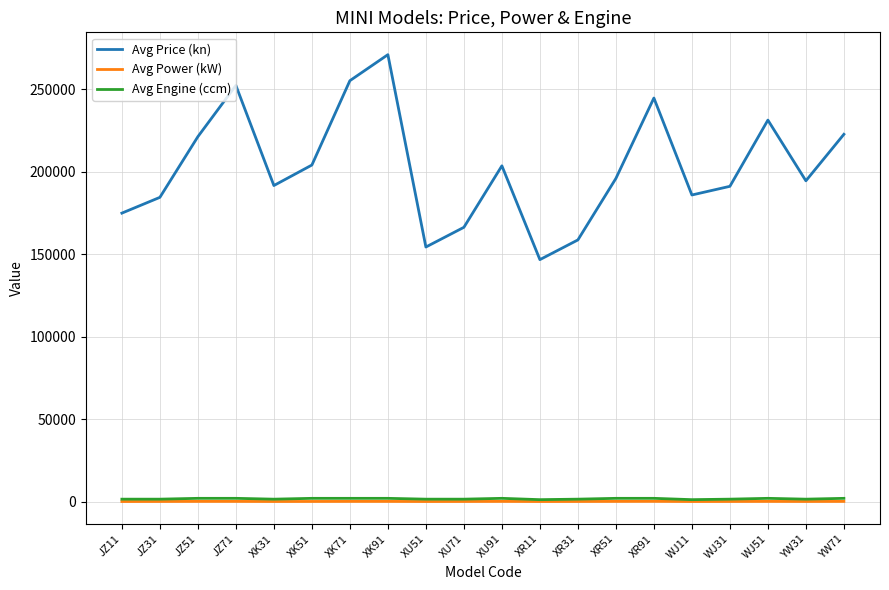

At which label does Avg Power (kW) first exceed 110?

JZ51